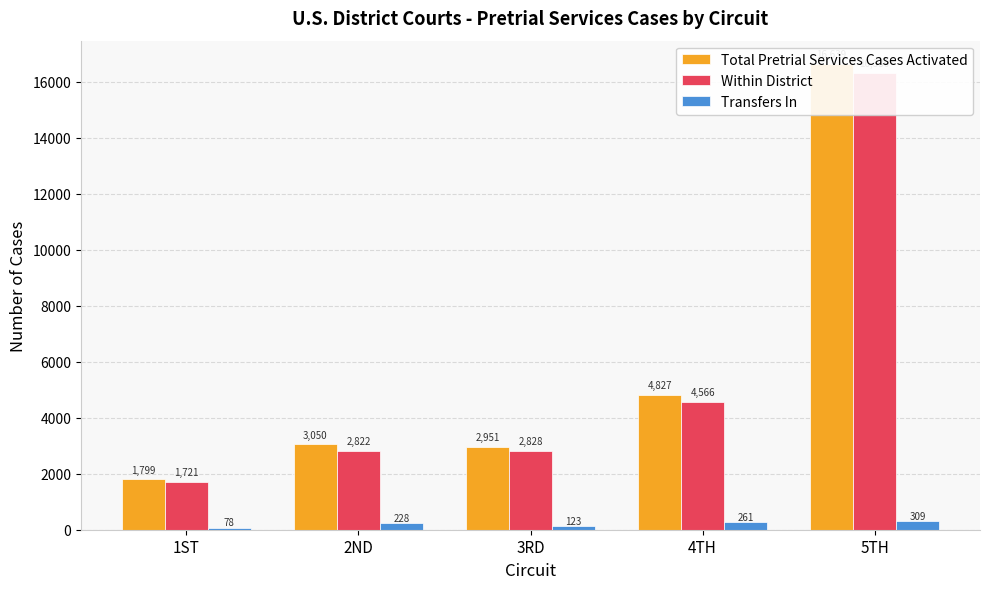

The value of Within District at 4TH is 4566. True or false?

True